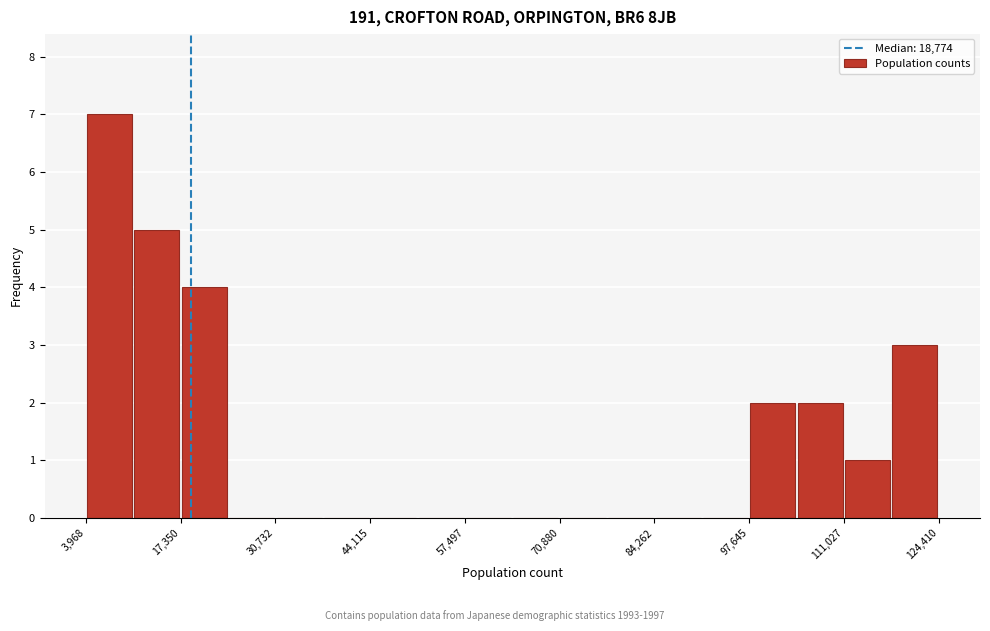

Around what value on the x-axis is the tallest bar? Give the approximate position of its centre, as read against the axis.

8000